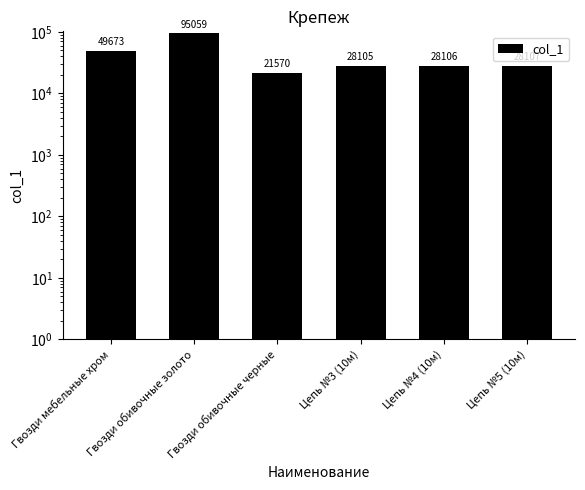

Does the chart contain stacked bars?

No